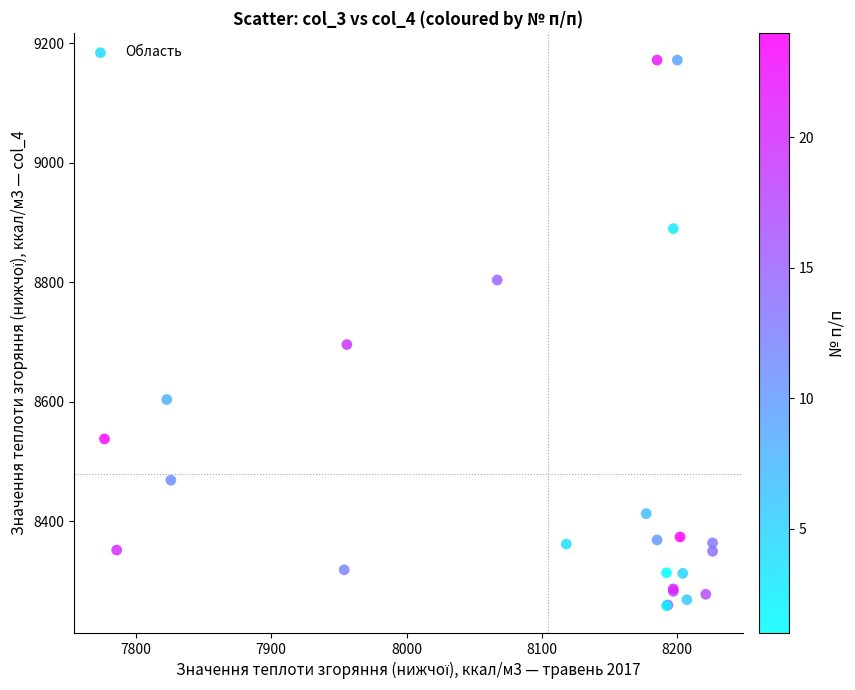

What Y value in the scatter plot is closest to 8715?

8696